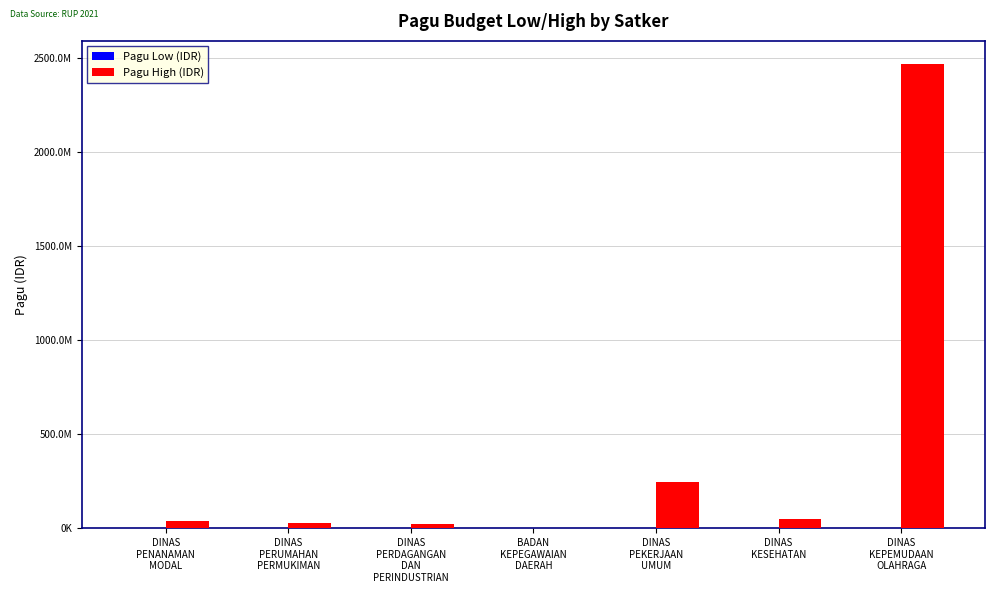

At which category is the sum across all series the highest?

DINAS
KEPEMUDAAN
OLAHRAGA